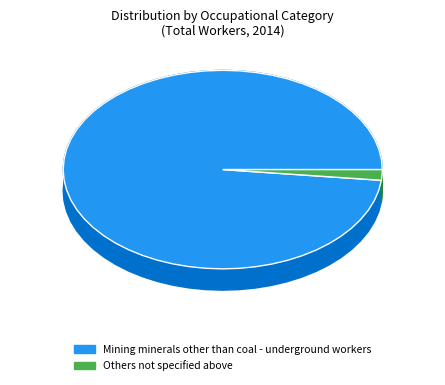

The Mining minerals other than coal - underground workers slice represents 98% of the pie. True or false?

True